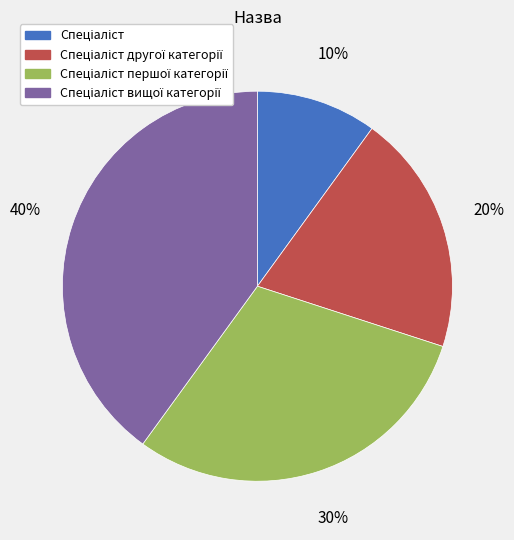

To the nearest percent, what is the difference between the largest and smallest slice percentages?

30%